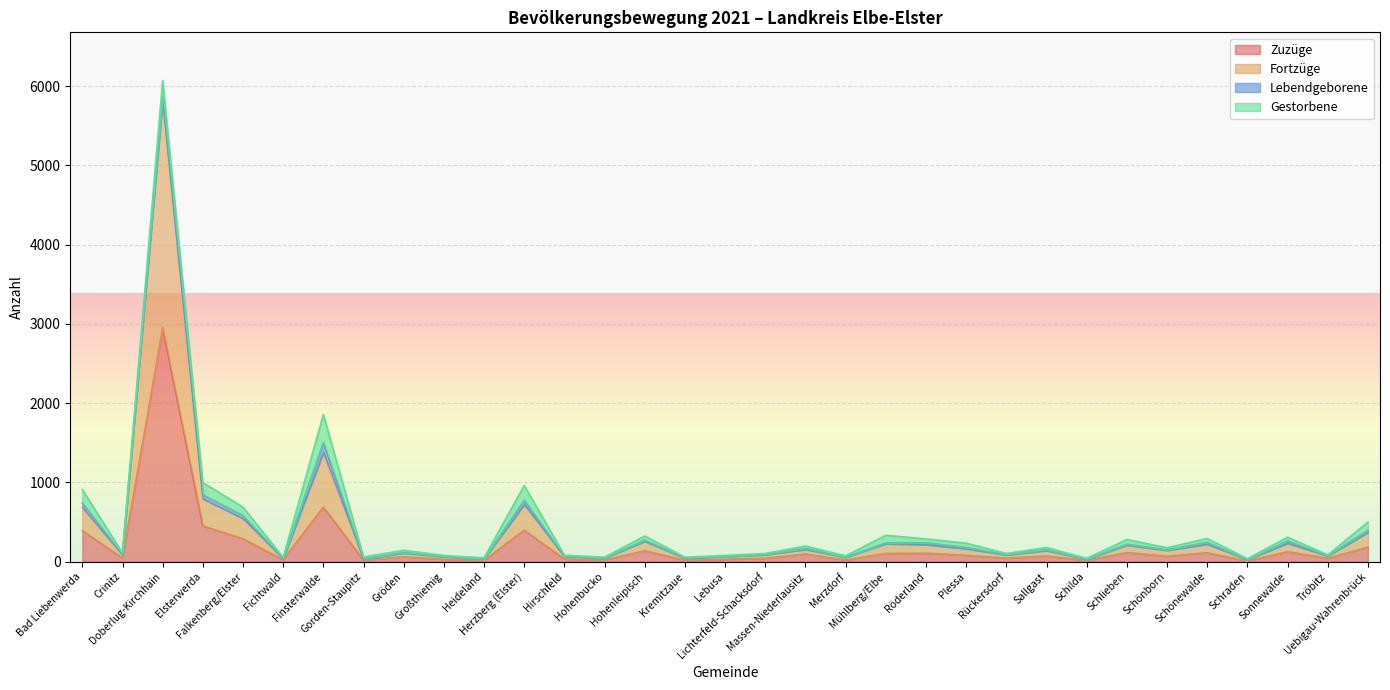

What is the difference between the Fortzüge values at Schraden and Hirschfeld?

40